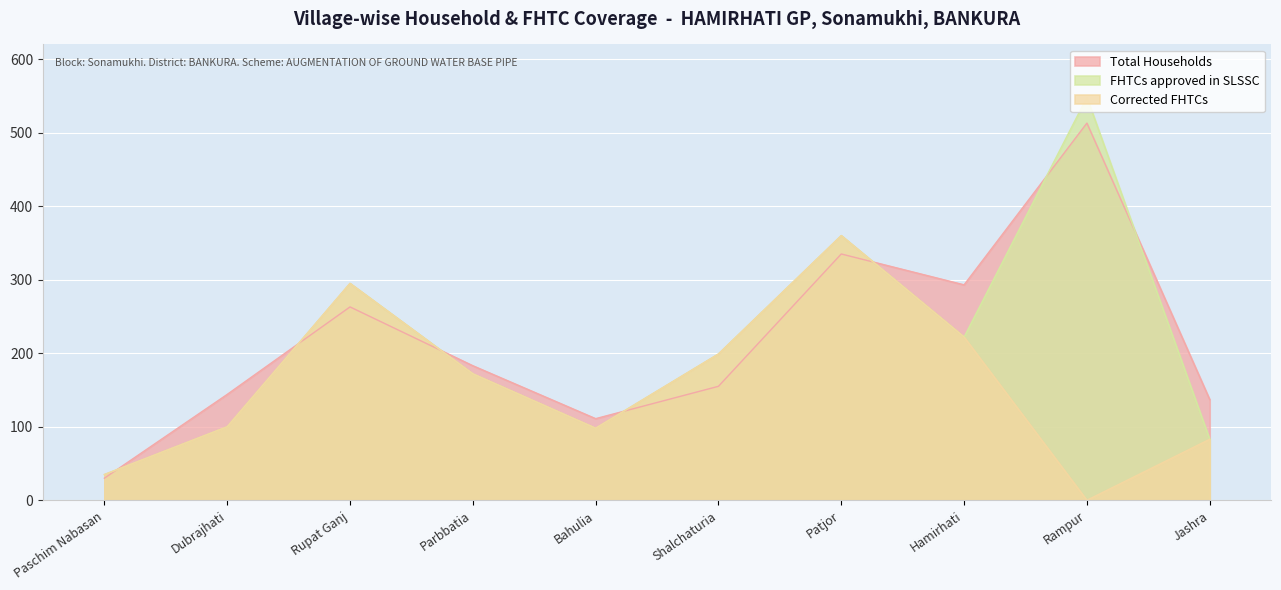

What are all the series names shown in the legend?

Total Households, FHTCs approved in SLSSC, Corrected FHTCs